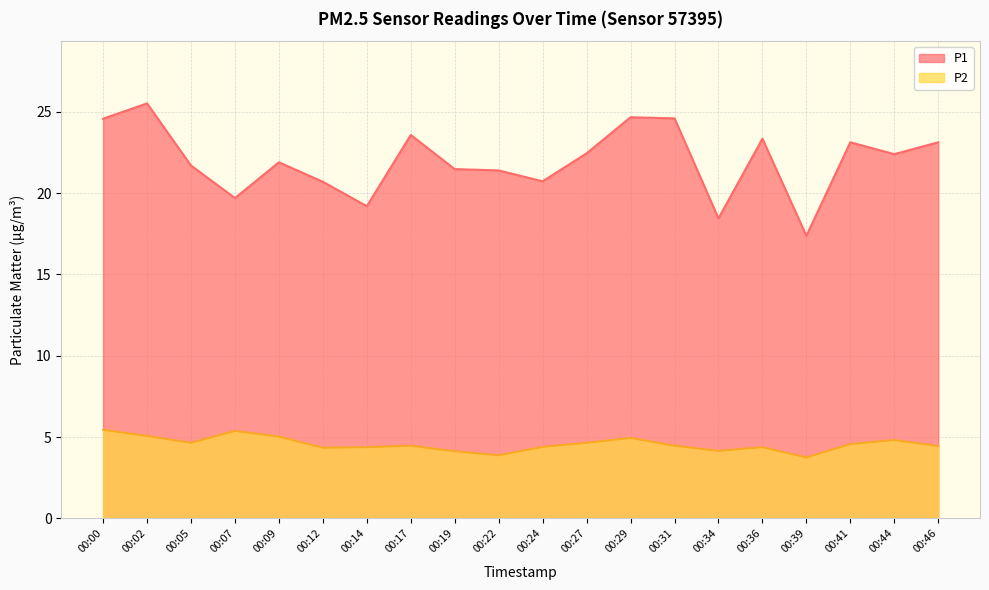

True or false: P2 and P1 cross at least once.

False